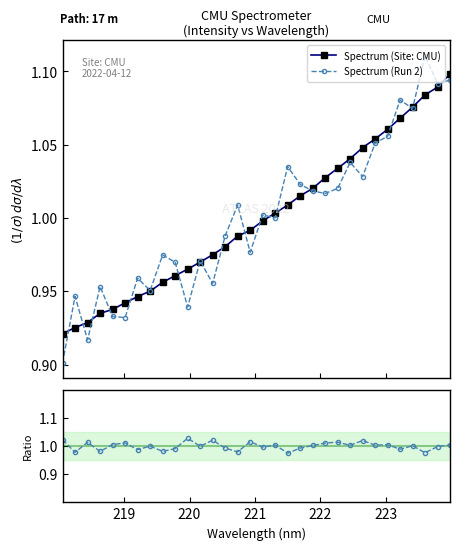

Reading left to right, list all the values displayed in this chart.

Spectrum (Site: CMU): 218=0.9	219=0.9	220=0.9	221=0.9	222=0.9	223=0.9	224=0.9	7=1.0	8=1.0	9=1.0	10=1.0	11=1.0	12=1.0	13=1.0	14=1.0	15=1.0	16=1.0	17=1.0	18=1.0	19=1.0	20=1.0	21=1.0	22=1.0	23=1.0	24=1.0	25=1.1	26=1.1	27=1.1	28=1.1	29=1.1	30=1.1	31=1.1
Spectrum (Run 2): 218=0.9	219=0.9	220=0.9	221=1.0	222=0.9	223=0.9	224=1.0	7=1.0	8=1.0	9=1.0	10=0.9	11=1.0	12=1.0	13=1.0	14=1.0	15=1.0	16=1.0	17=1.0	18=1.0	19=1.0	20=1.0	21=1.0	22=1.0	23=1.0	24=1.0	25=1.1	26=1.1	27=1.1	28=1.1	29=1.1	30=1.1	31=1.1
Ratio to Run 1: 218=1.0	219=1.0	220=1.0	221=1.0	222=1.0	223=1.0	224=1.0	7=1.0	8=1.0	9=1.0	10=1.0	11=1.0	12=1.0	13=1.0	14=1.0	15=1.0	16=1.0	17=1.0	18=1.0	19=1.0	20=1.0	21=1.0	22=1.0	23=1.0	24=1.0	25=1.0	26=1.0	27=1.0	28=1.0	29=1.0	30=1.0	31=1.0